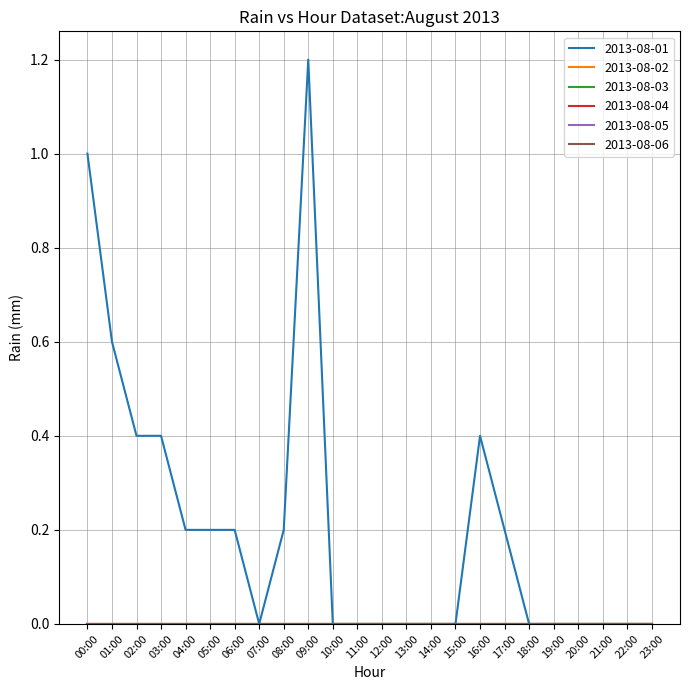

In 2013-08-01, how many points are higher than both neighbors (excluding endpoints)?

2